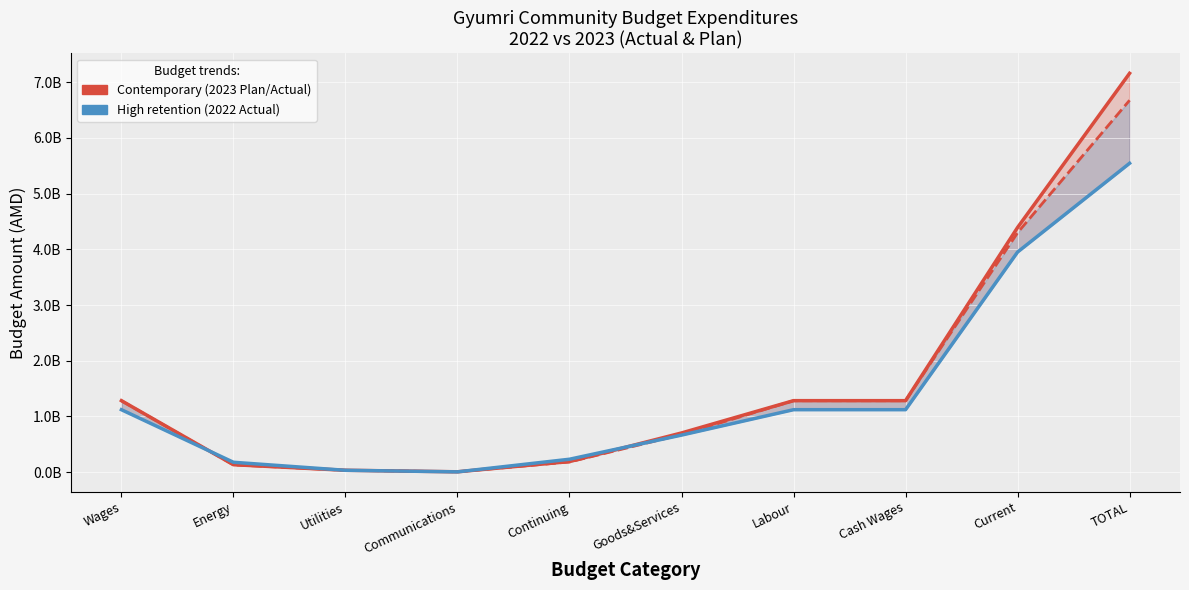

Where is the first local minimum for Actual 2022?

Communications